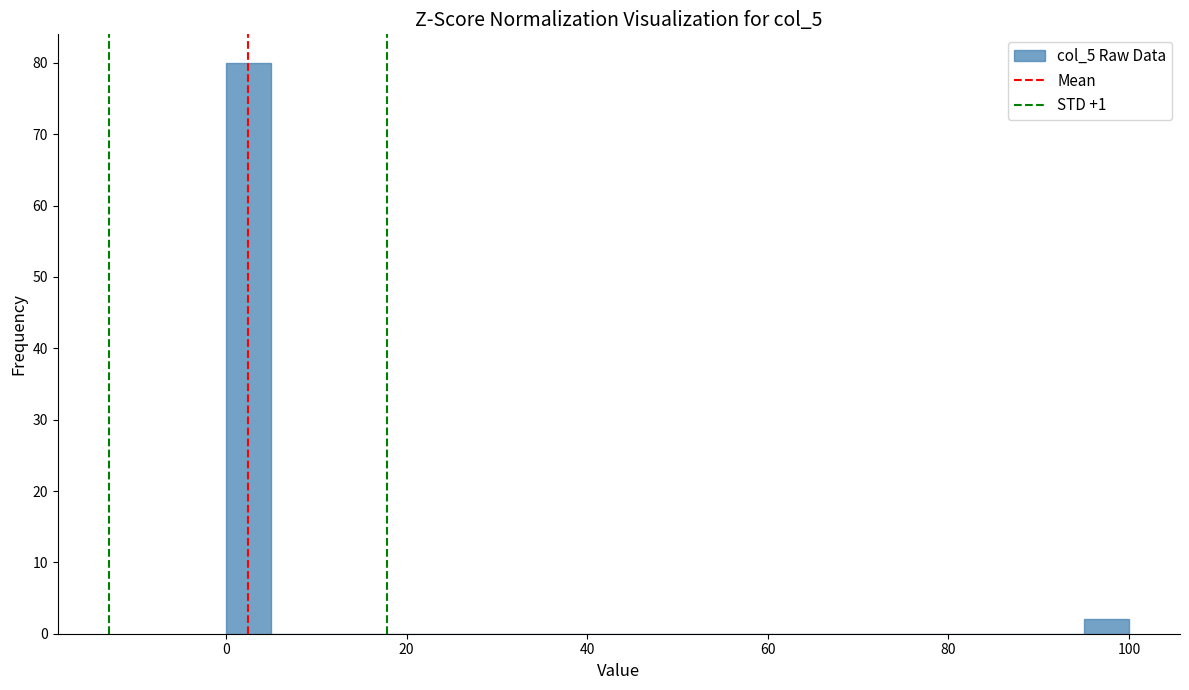

Around what value on the x-axis is the tallest bar? Give the approximate position of its centre, as read against the axis.

2